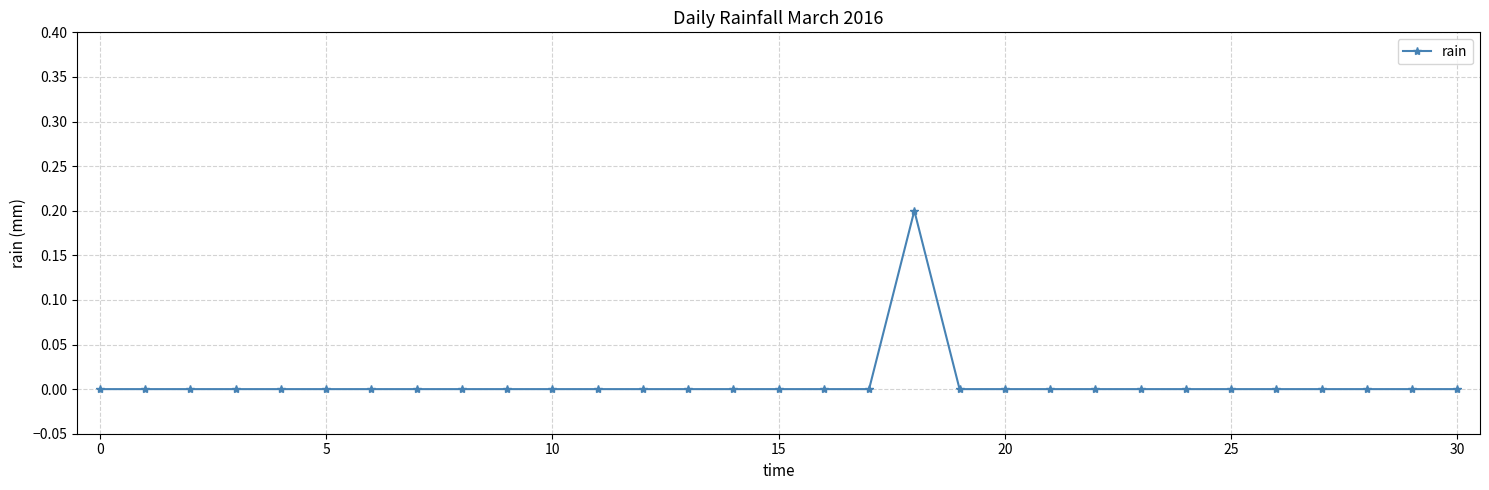

How many lines are shown in the chart?

1